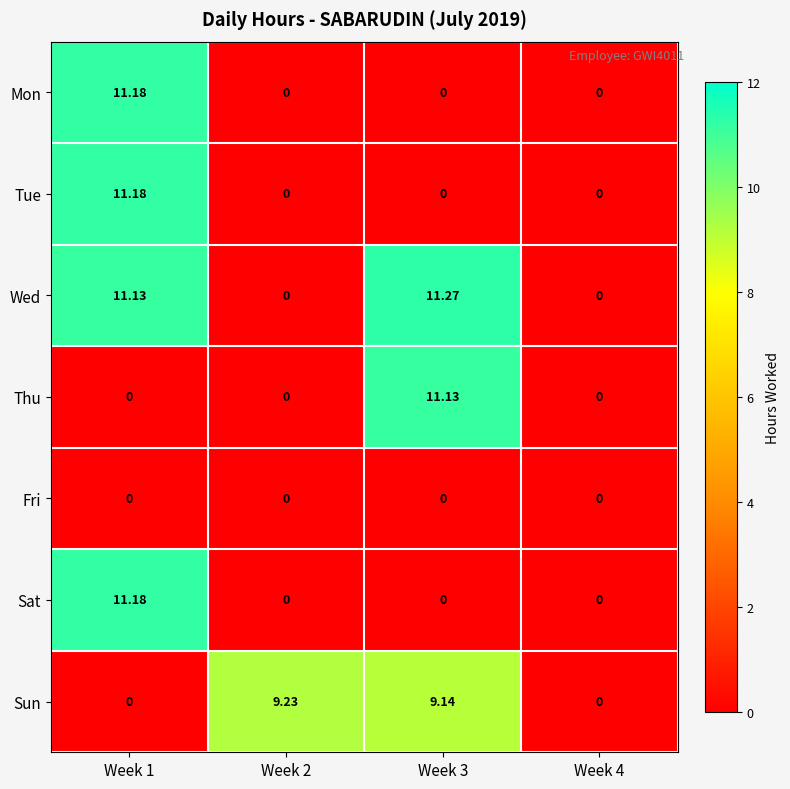

How many values in Tue are above zero?

1